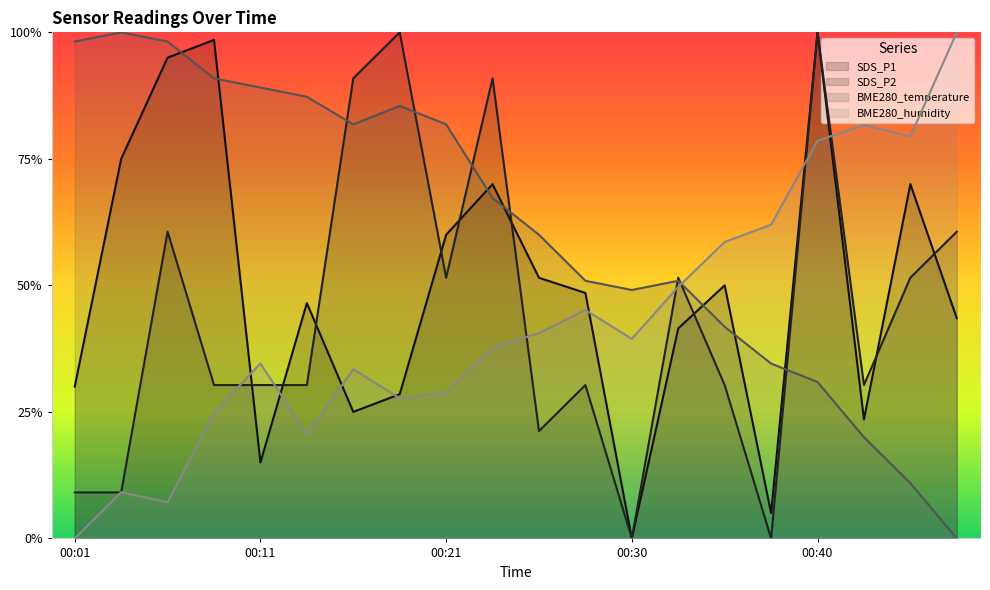

Which series has the largest total across all categories?

BME280_temperature